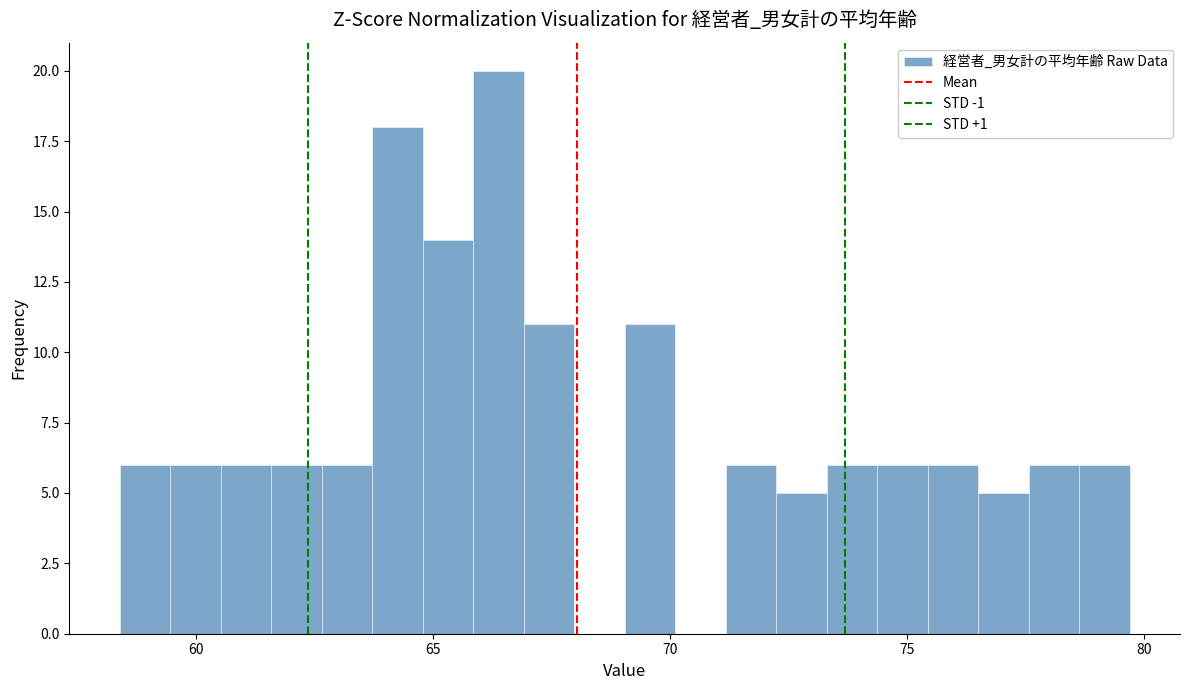

Read against the x-axis, roughly where is the centre of the tallest bar?

66.5